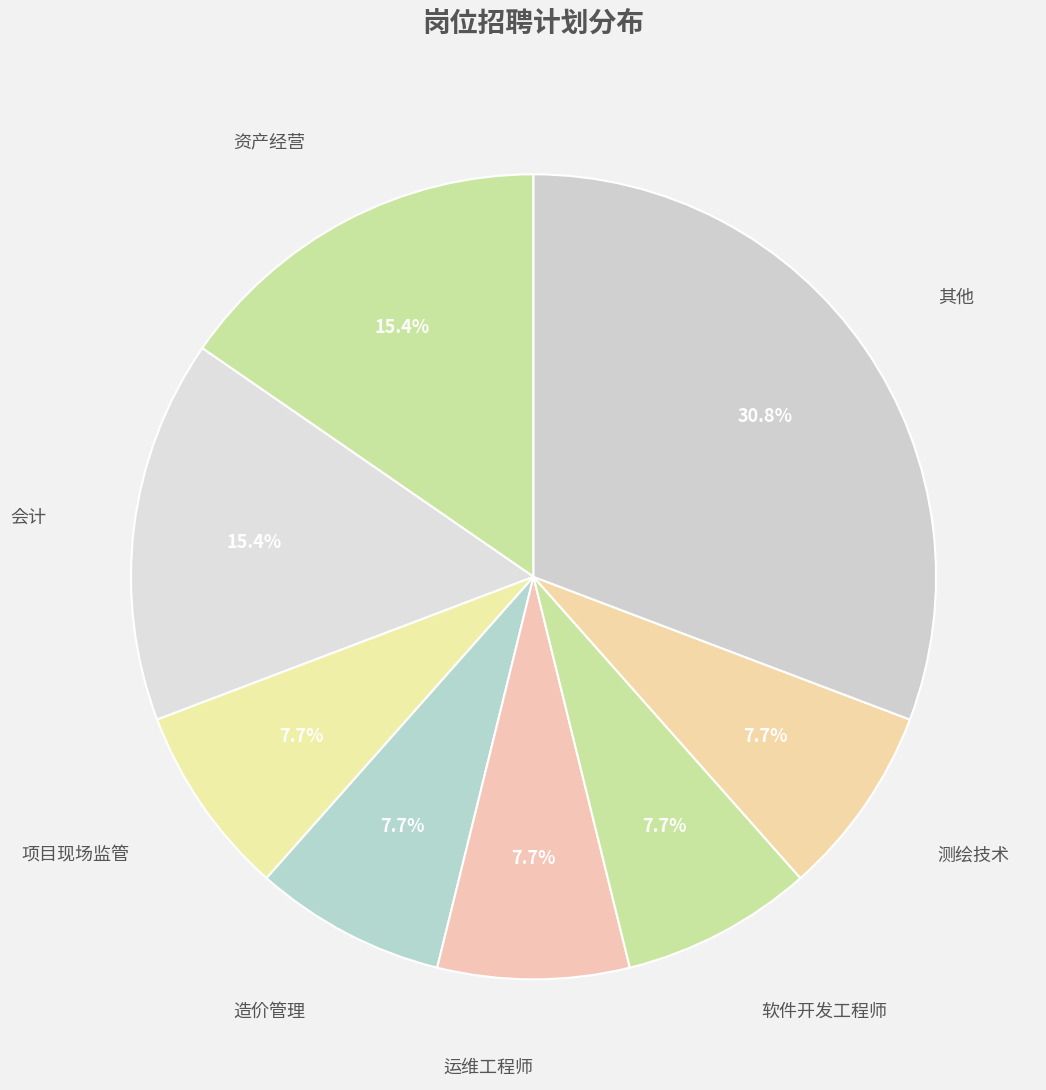

How many slices are in this pie chart?

8